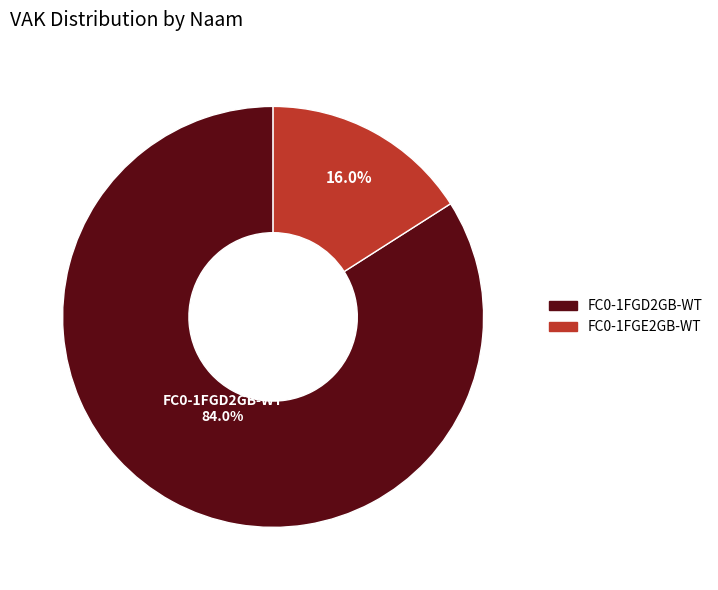

Rank the categories by value from lowest to highest.

FC0-1FGE2GB-WT, FC0-1FGD2GB-WT